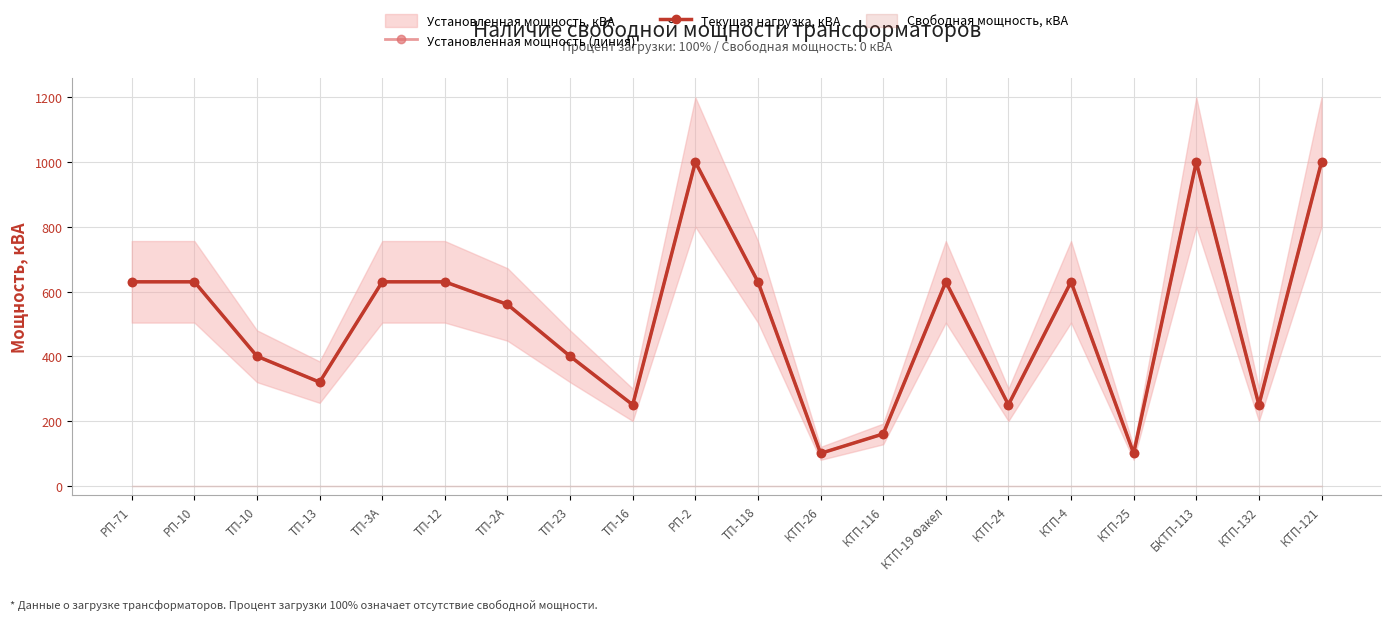

Is it true that Установленная мощность (линия) equals 630 at КТП-4?

True